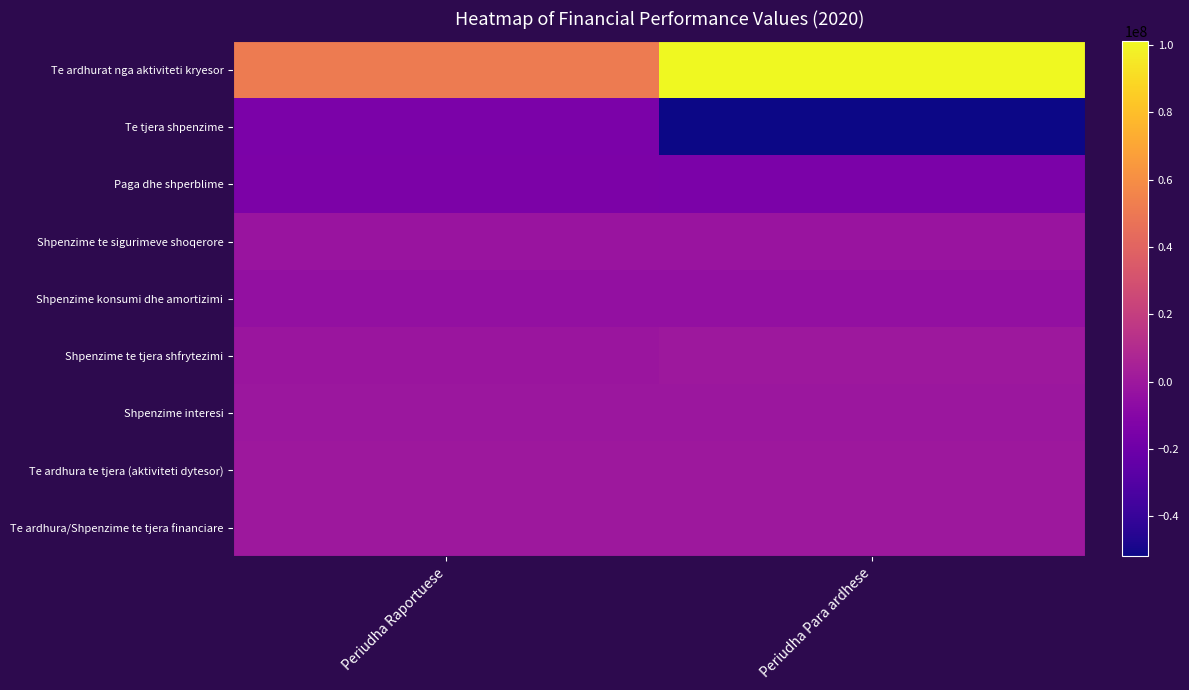

Reading left to right, what are all the values shown in this chart?

Te ardhurat nga aktiviteti kryesor: Periudha Raportuese=50904668	Periudha Para ardhese=101062805
Te tjera shpenzime: Periudha Raportuese=-14321588	Periudha Para ardhese=-51878391
Paga dhe shperblime: Periudha Raportuese=-13914346	Periudha Para ardhese=-14434883
Shpenzime te sigurimeve shoqerore: Periudha Raportuese=-1899734	Periudha Para ardhese=-2108436
Shpenzime konsumi dhe amortizimi: Periudha Raportuese=-4152392	Periudha Para ardhese=-4148578
Shpenzime te tjera shfrytezimi: Periudha Raportuese=-1692519	Periudha Para ardhese=0
Shpenzime interesi: Periudha Raportuese=-573963	Periudha Para ardhese=-806071
Te ardhura te tjera (aktiviteti dytesor): Periudha Raportuese=947	Periudha Para ardhese=0
Te ardhura/Shpenzime te tjera financiare: Periudha Raportuese=476	Periudha Para ardhese=0